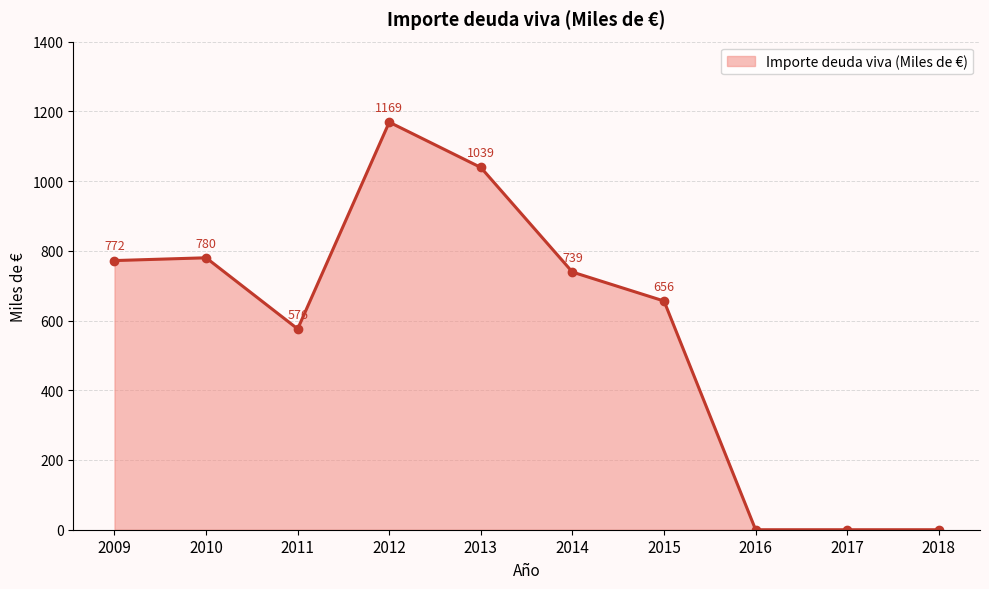

What is the difference between the values at 2018 and 2012?

1169